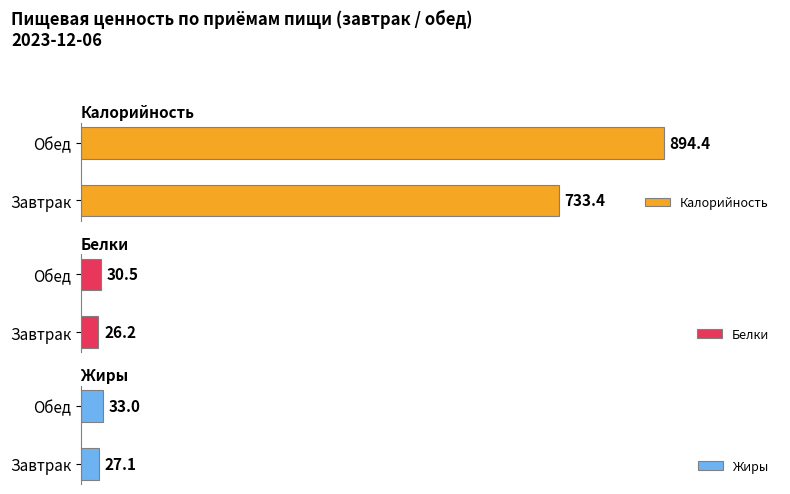

Where is Калорийность nearest to the value 813?

Завтрак